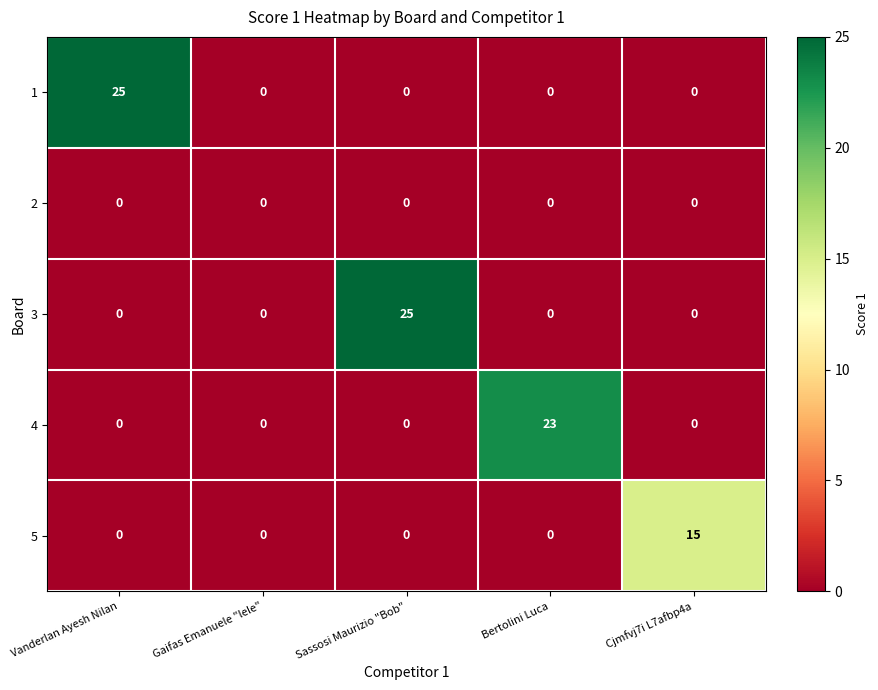

Count the number of categories in the chart.

5